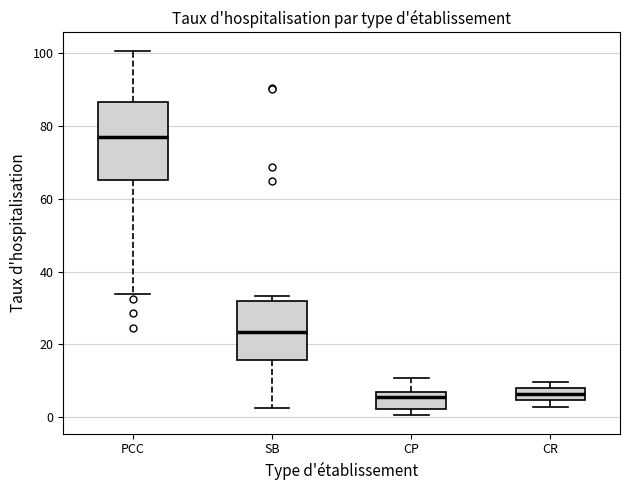

Reading left to right, transcribe this box plot: for each box, give where its median line is, the range the box spans, and where its two whiskers end, as read against the y-axis. The values are not printed on the chart, so give them approximately, as read against the axis.

PCC: median 78, box 66 to 86, whiskers 34 to 100
SB: median 24, box 16 to 32, whiskers 2 to 34
CP: median 6 (just below the box's upper edge), box 2 to 6, whiskers 0 to 10
CR: median 6, box 4 to 8, whiskers 2 to 10